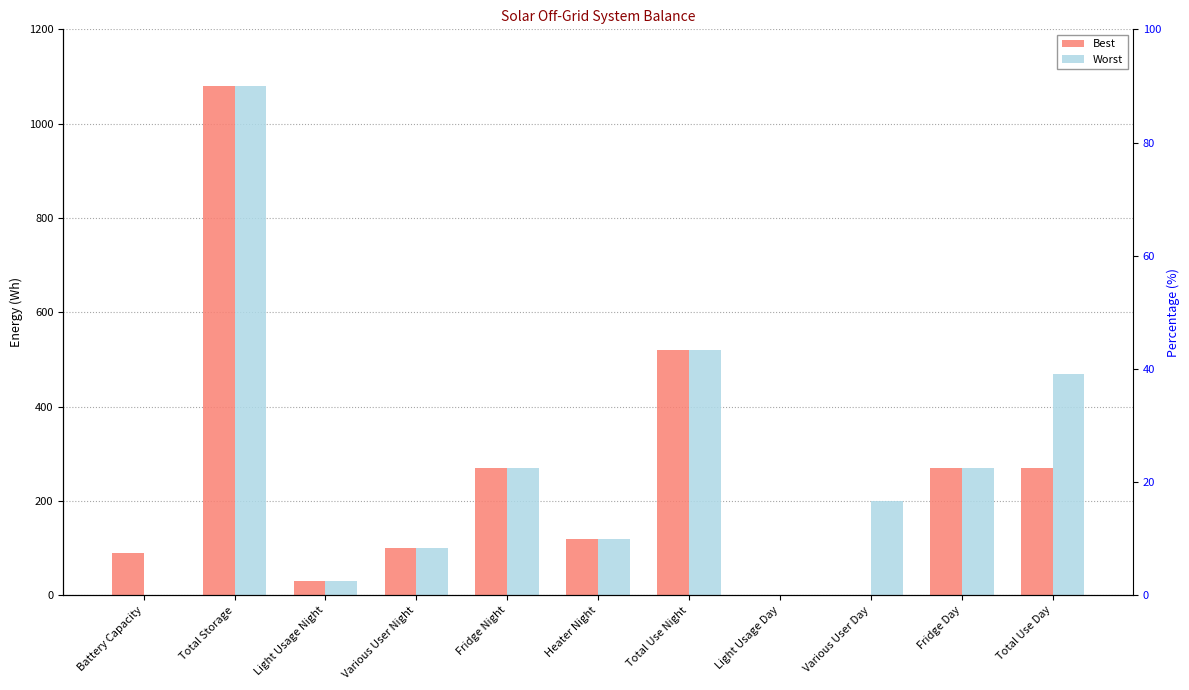

How many values in Best are above zero?

9